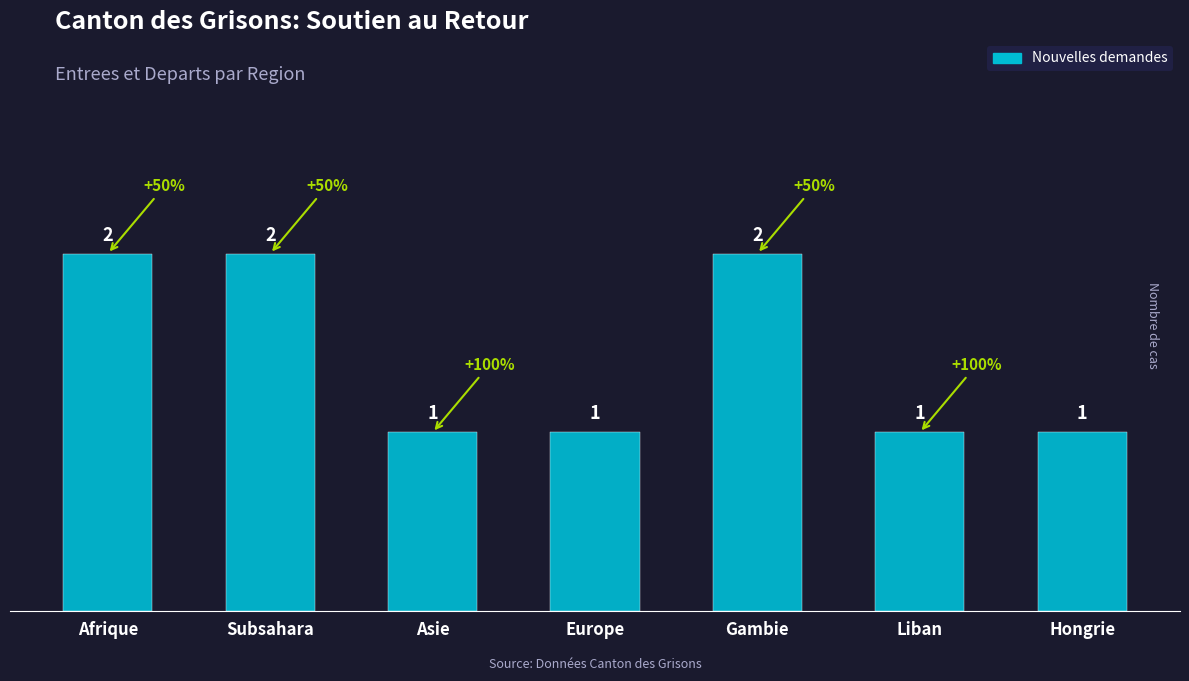

What is the change in value from Afrique to Liban?

-1